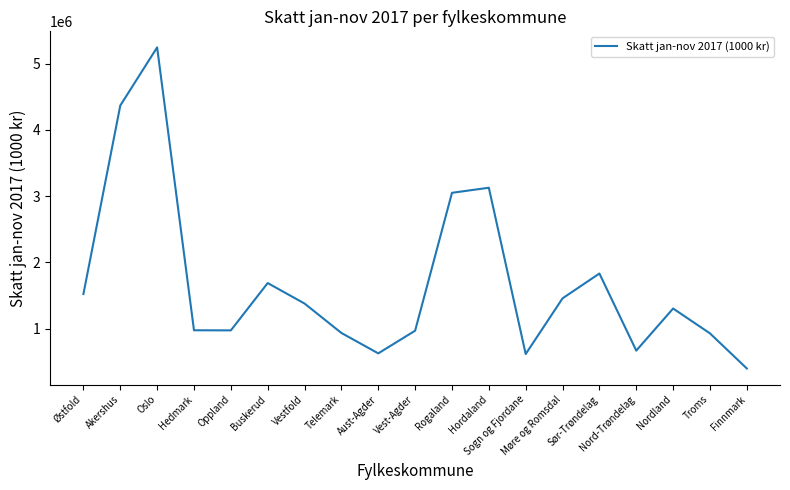

Is it true that the value at Aust-Agder is 897691?

False